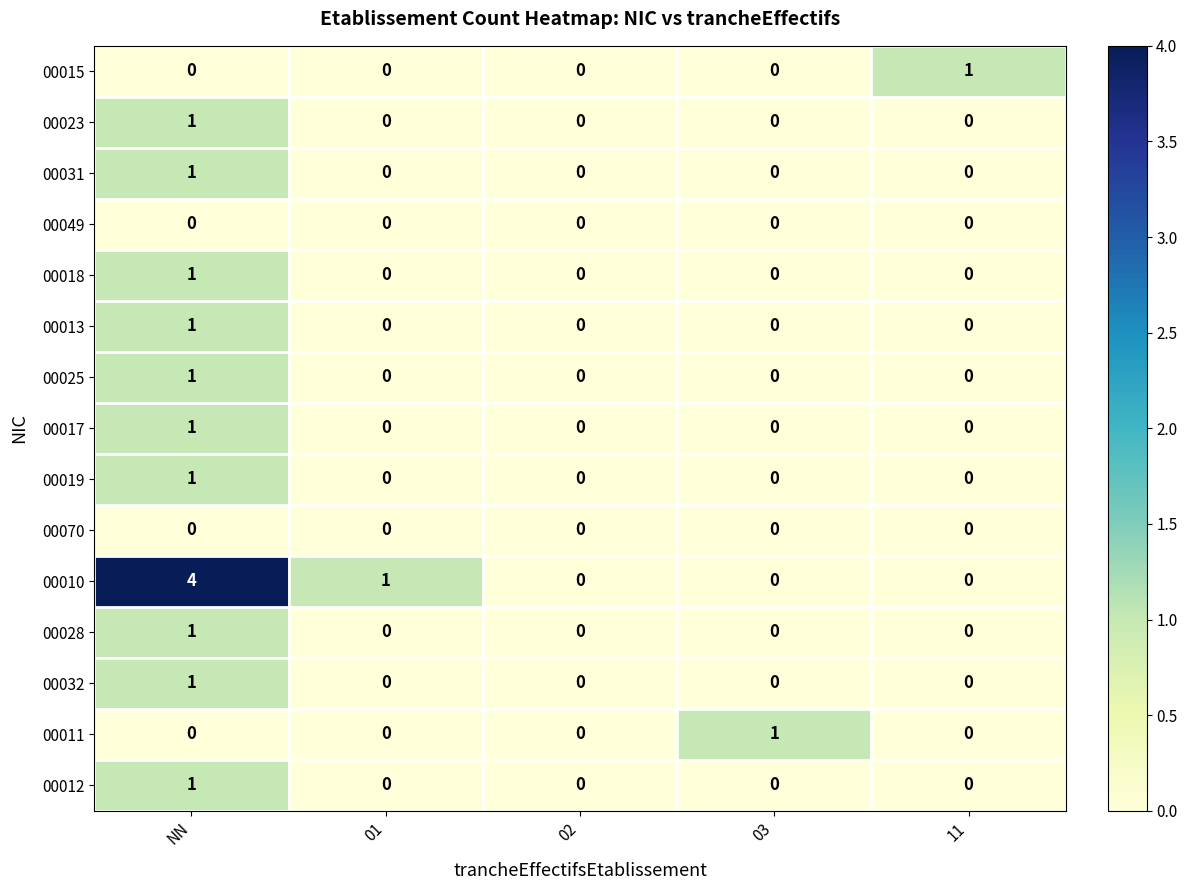

Which label corresponds to the largest value in the chart?

NN